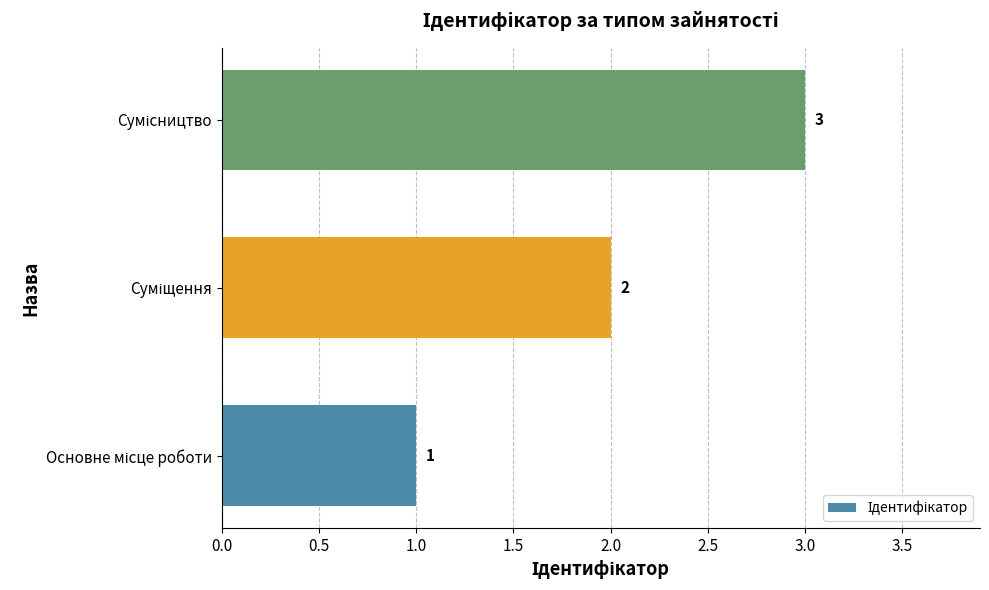

Count the values in the range 1 to 3.

3